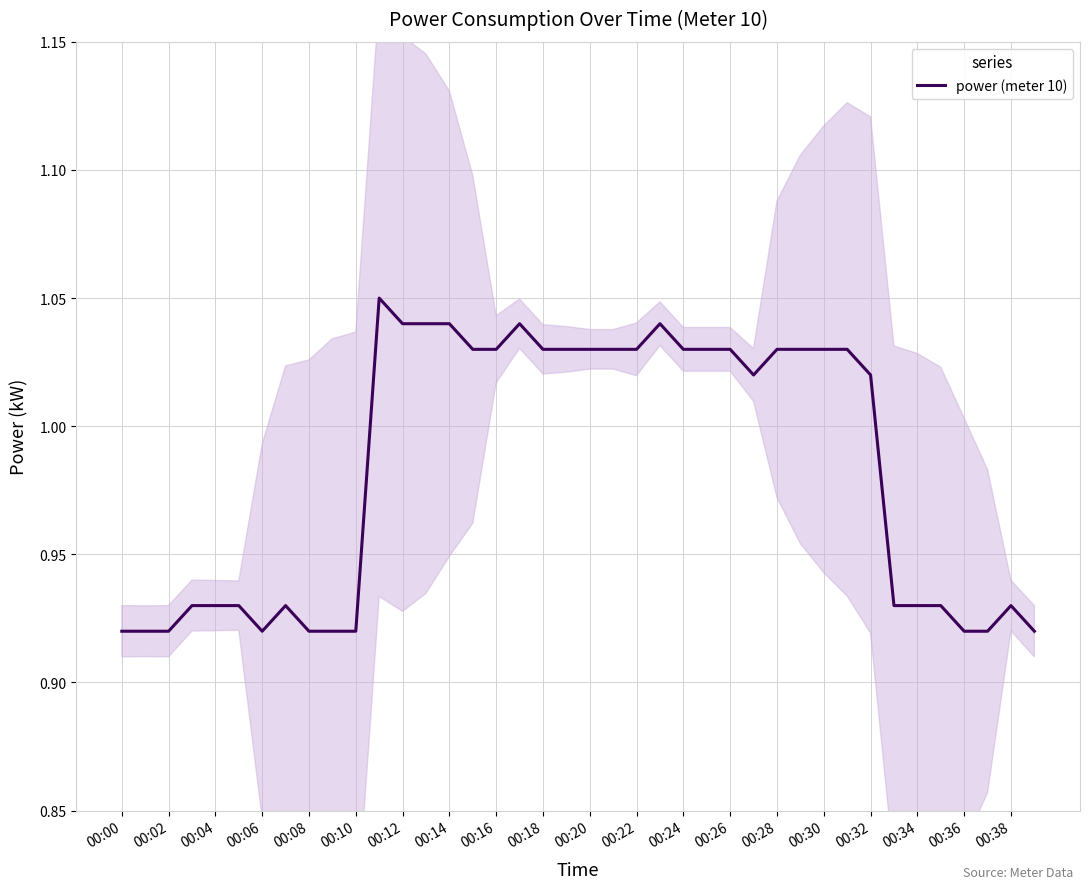

Reading right to left, list all the values displayed in this chart.

0.9	0.9	0.9	0.9	0.9	0.9	0.9	1.0	1.0	1.0	1.0	1.0	1.0	1.0	1.0	1.0	1.0	1.0	1.0	1.0	1.0	1.0	1.0	1.0	1.0	1.0	1.0	1.0	1.1	0.9	0.9	0.9	0.9	0.9	0.9	0.9	0.9	0.9	0.9	0.9